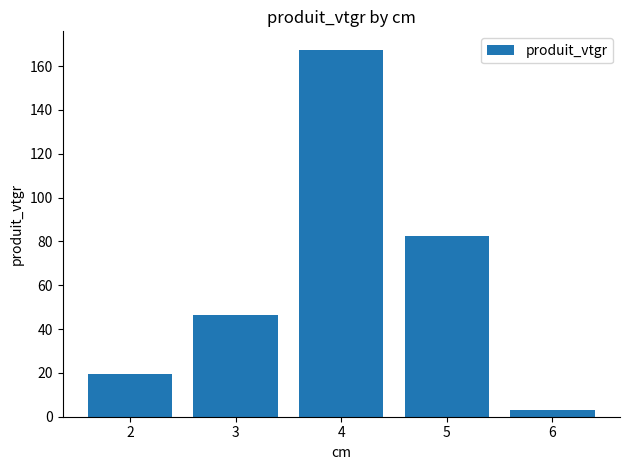

List the labels in order of value, largest first.

4, 5, 3, 2, 6